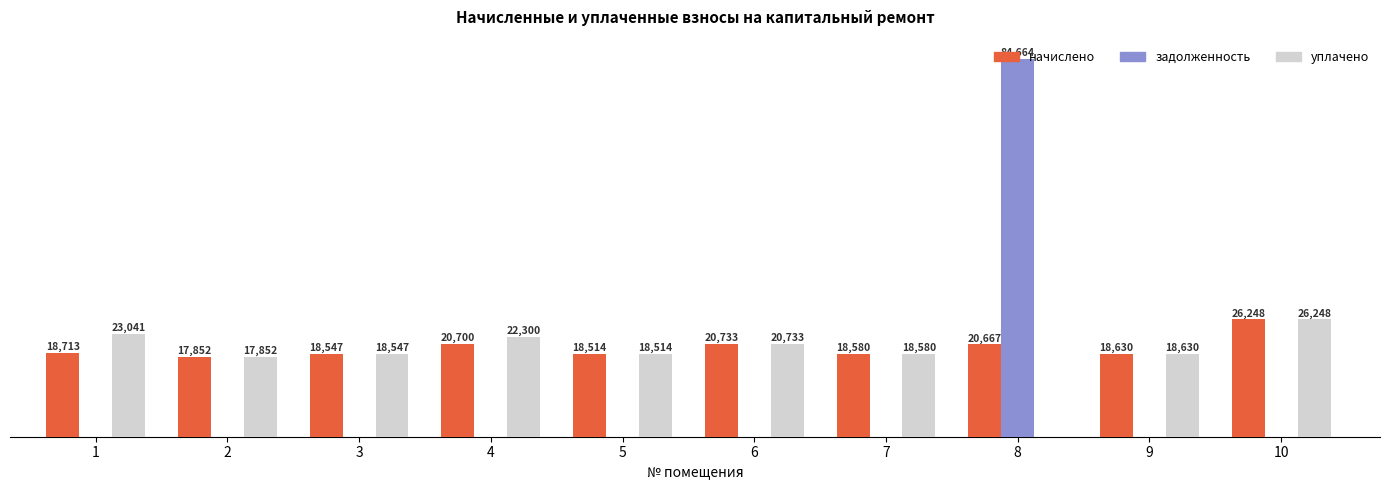

Is the value of начислено at 1 greater than the value of уплачено at 10?

No